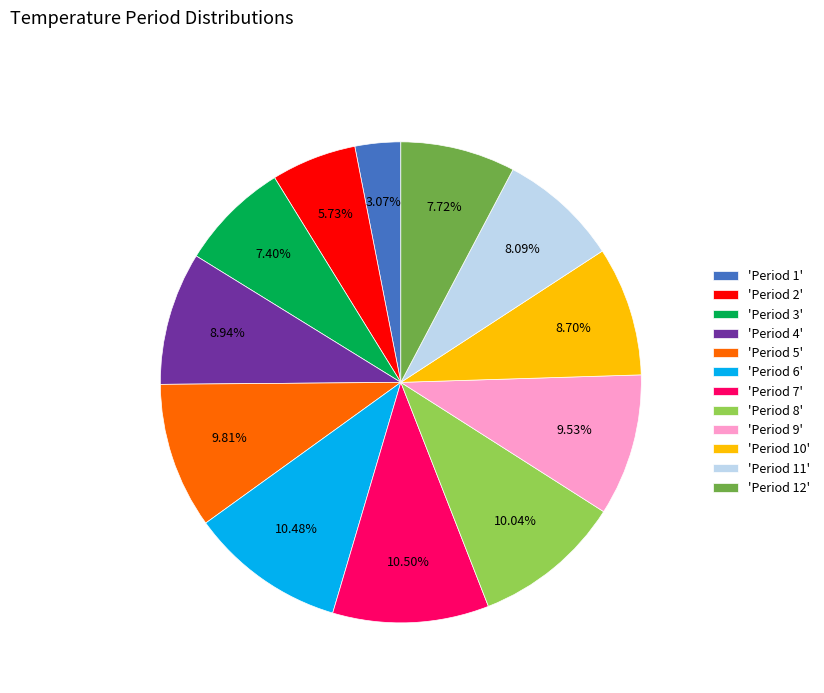

What is the ratio of the value at 'Period 3' to the value at 'Period 9'?

0.8